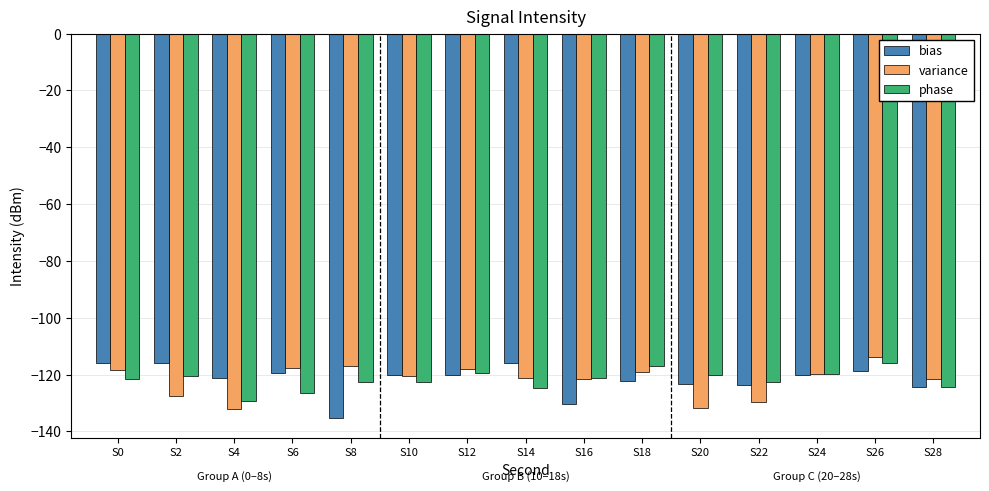

What is the sum of all bias values?

-1827.5